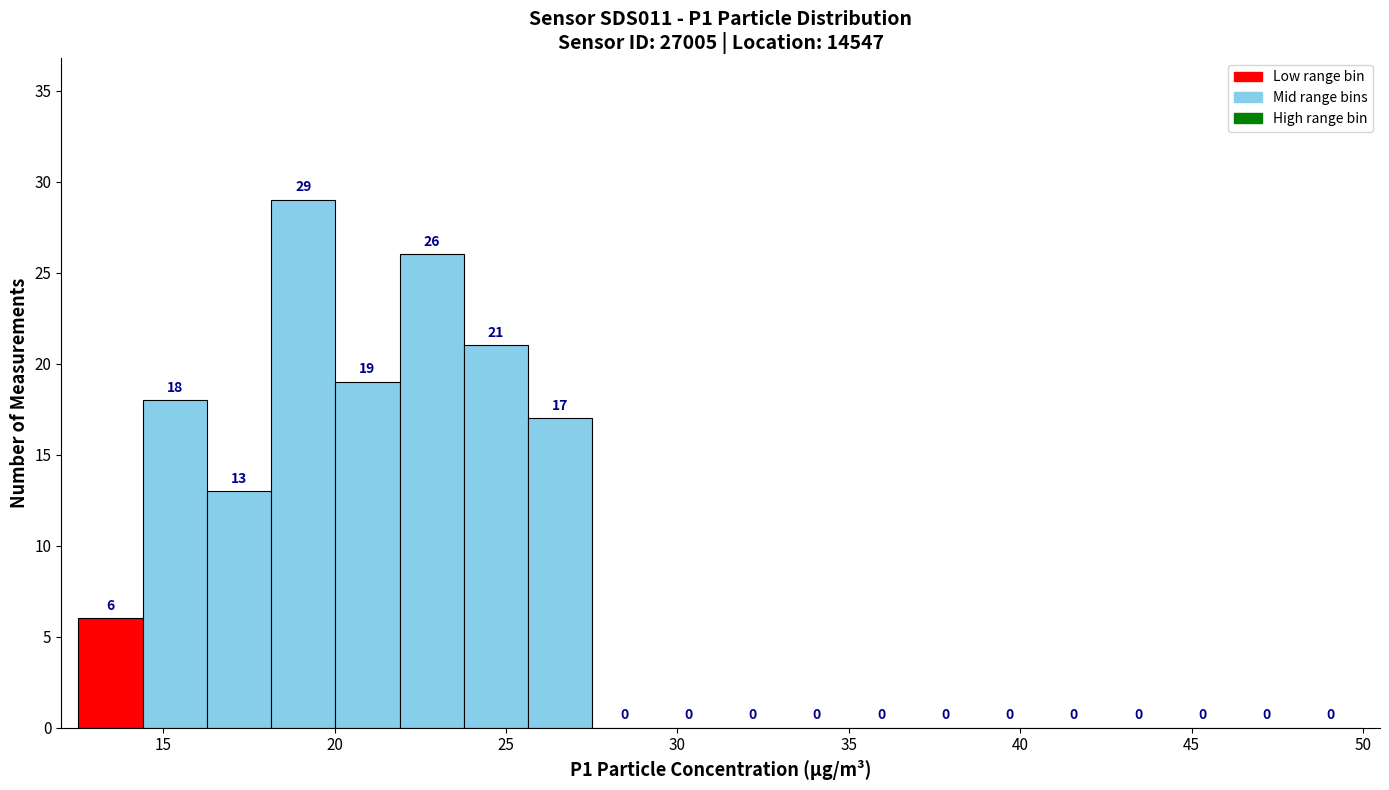

Read against the x-axis, roughly where is the centre of the tallest bar?

19.0